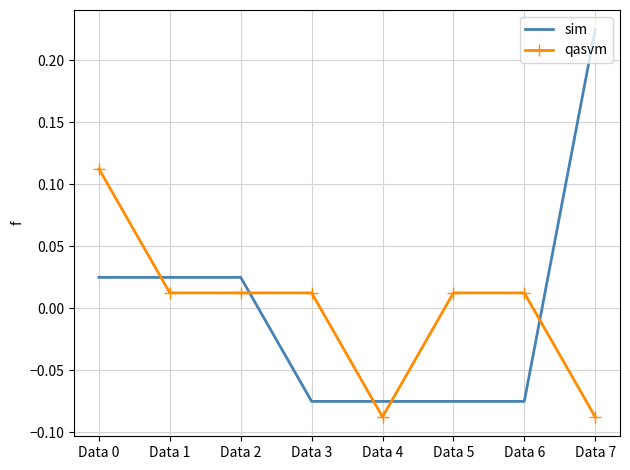

Which series has the largest range (max minus min)?

sim